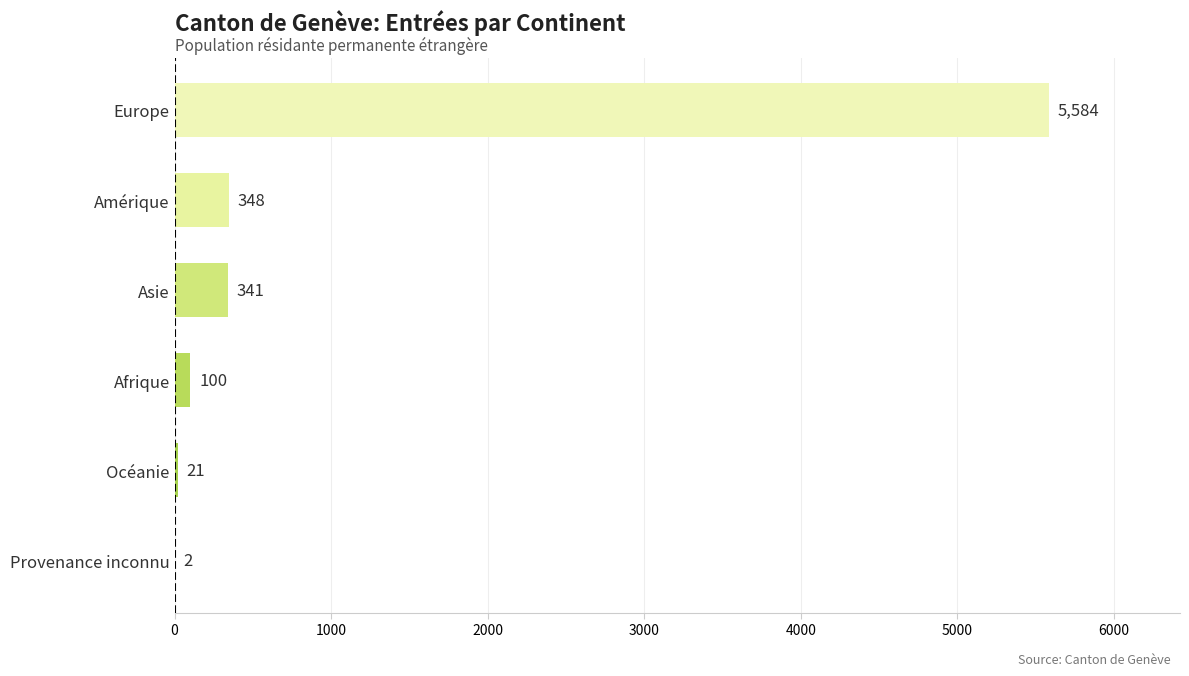

The chart shows a value of 2 at Provenance inconnu. True or false?

True